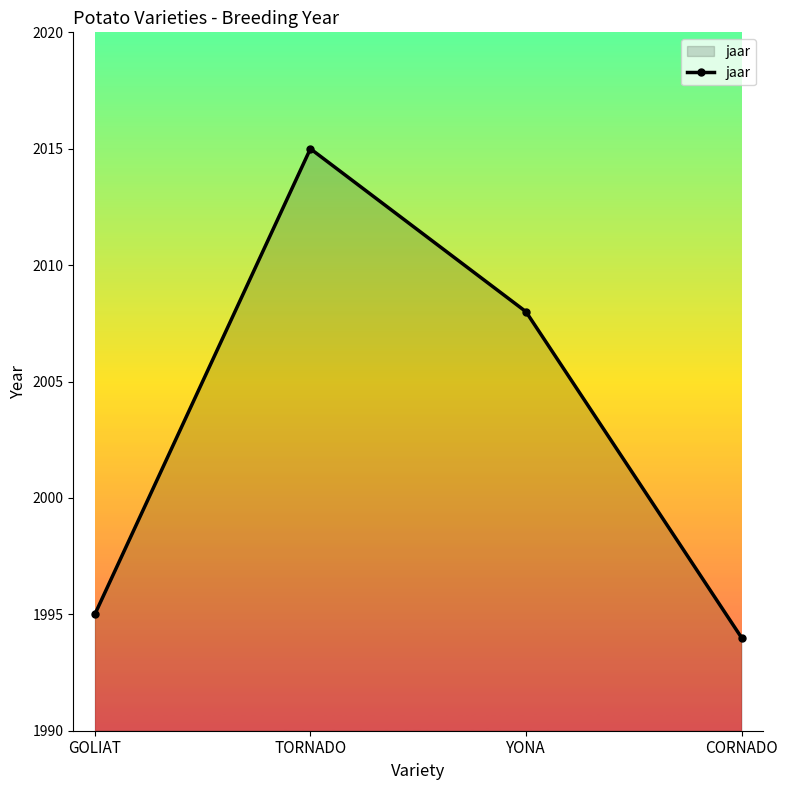

How many values are below 2008?

2